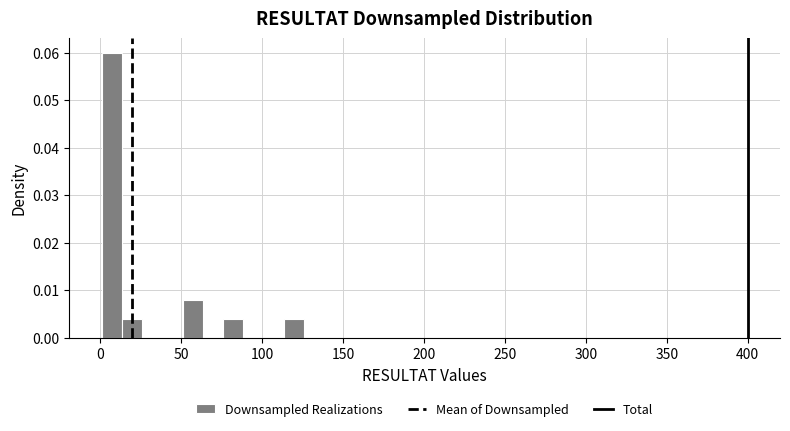

Read against the x-axis, roughly where is the centre of the tallest bar?

5